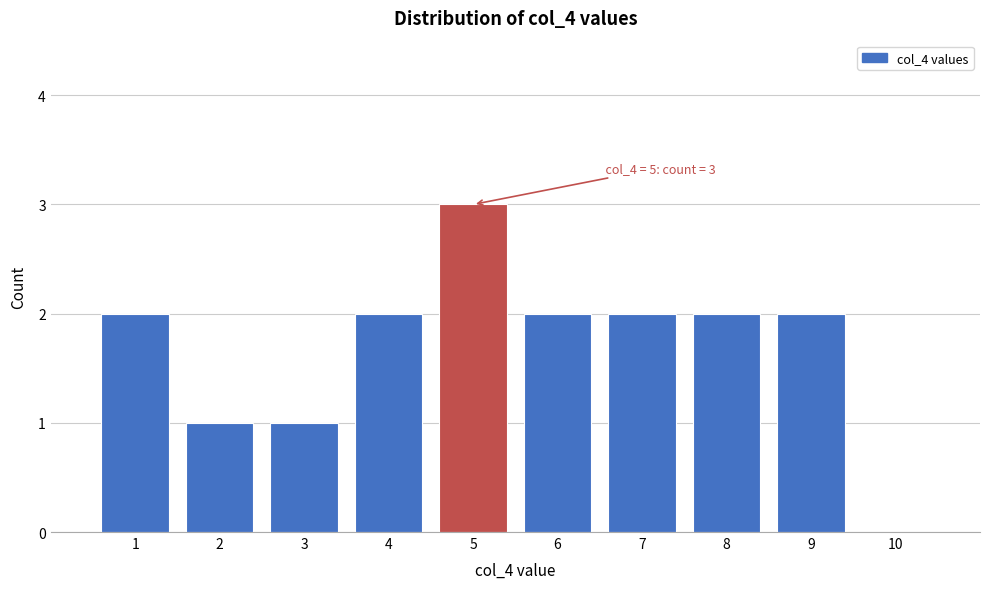

Over which range of the x-axis is the bar tallest?

4.5 to 5.5